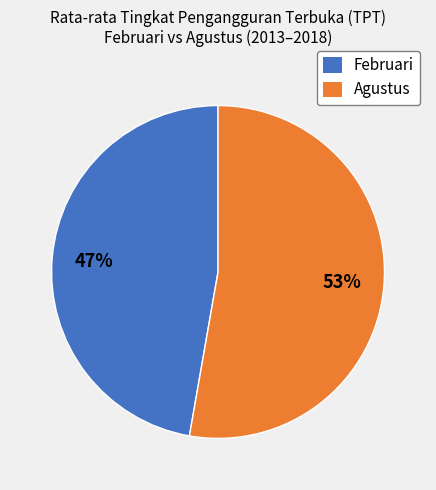

Rank the categories by value from highest to lowest.

Agustus, Februari